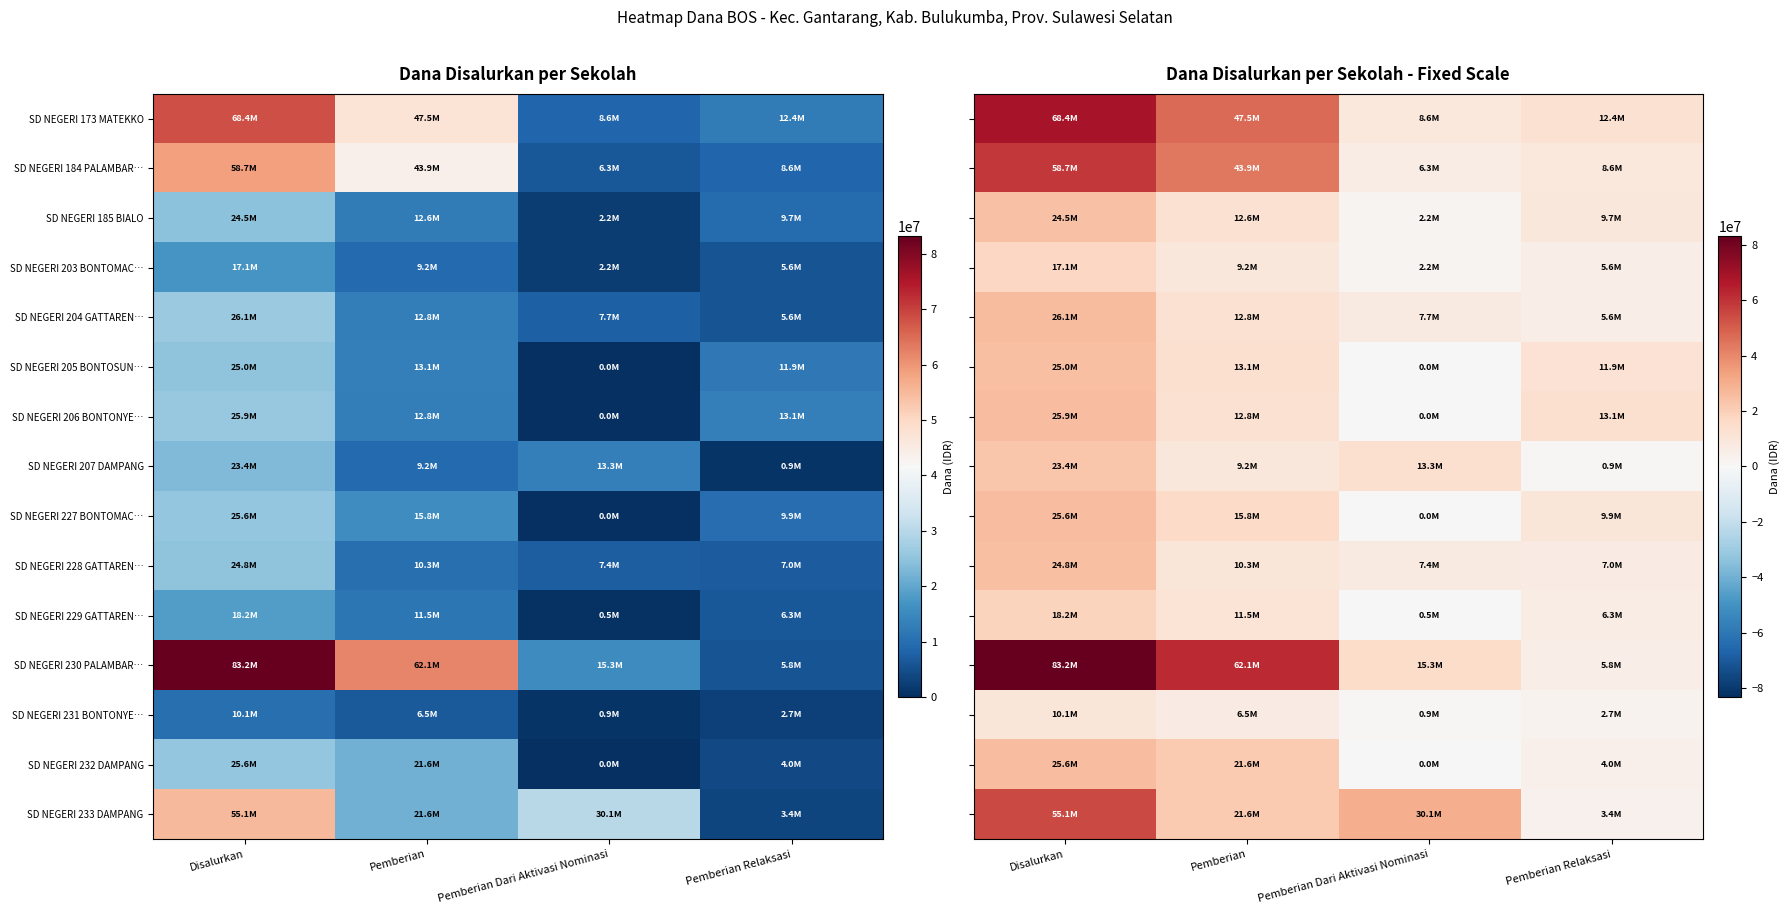

What is the sum of the SD NEGERI 233 DAMPANG values at Pemberian Dari Aktivasi Nominasi and Pemberian?

51750000